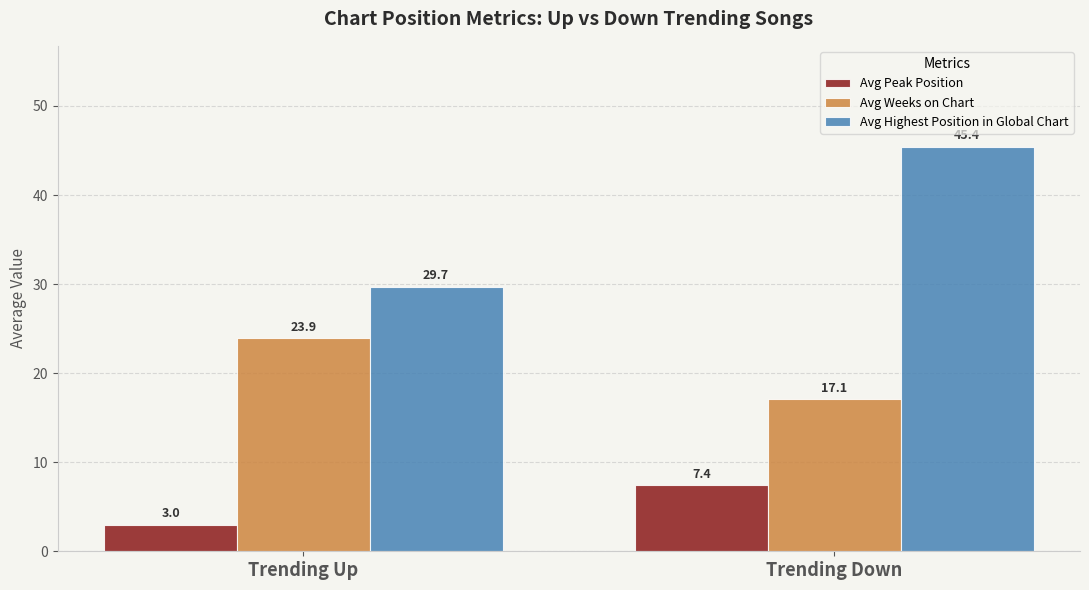

What is the minimum value for Avg Peak Position?

3.0